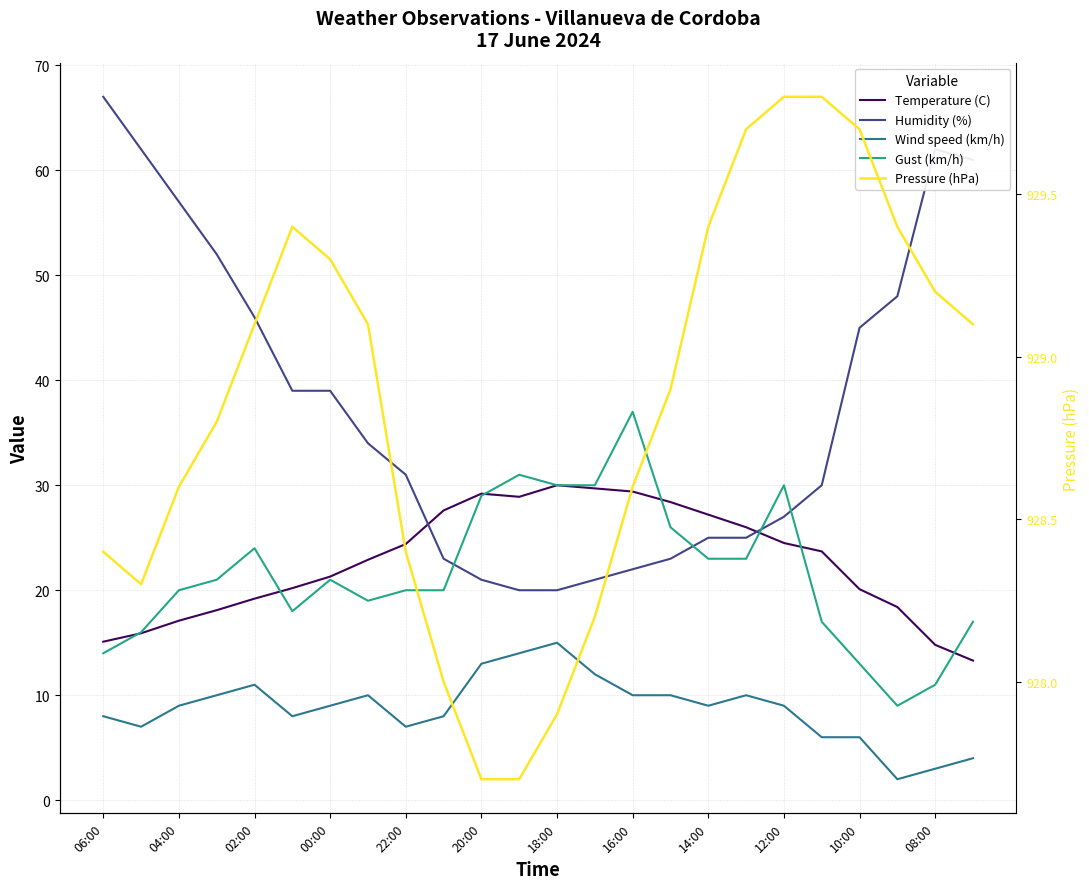

Reading left to right, transcribe all the data shown in this chart.

Temperature (C): 15.1	15.9	17.1	18.1	19.2	20.2	21.3	22.9	24.4	27.6	29.2	28.9	30.0	29.7	29.4	28.4	27.2	26.0	24.5	23.7	20.1	18.4	14.8	13.3
Humidity (%): 67.0	62.0	57.0	52.0	46.0	39.0	39.0	34.0	31.0	23.0	21.0	20.0	20.0	21.0	22.0	23.0	25.0	25.0	27.0	30.0	45.0	48.0	62.0	61.0
Wind speed (km/h): 8.0	7.0	9.0	10.0	11.0	8.0	9.0	10.0	7.0	8.0	13.0	14.0	15.0	12.0	10.0	10.0	9.0	10.0	9.0	6.0	6.0	2.0	3.0	4.0
Gust (km/h): 14.0	16.0	20.0	21.0	24.0	18.0	21.0	19.0	20.0	20.0	29.0	31.0	30.0	30.0	37.0	26.0	23.0	23.0	30.0	17.0	13.0	9.0	11.0	17.0
Pressure (hPa): 928.4	928.3	928.6	928.8	929.1	929.4	929.3	929.1	928.4	928.0	927.7	927.7	927.9	928.2	928.6	928.9	929.4	929.7	929.8	929.8	929.7	929.4	929.2	929.1